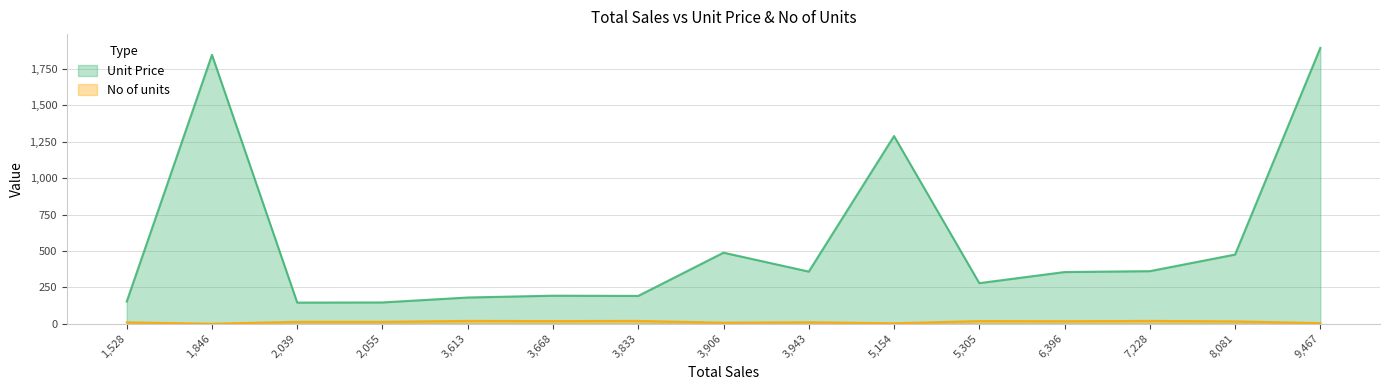

Which series changed the most between 1,846 and 3,668?

Unit Price